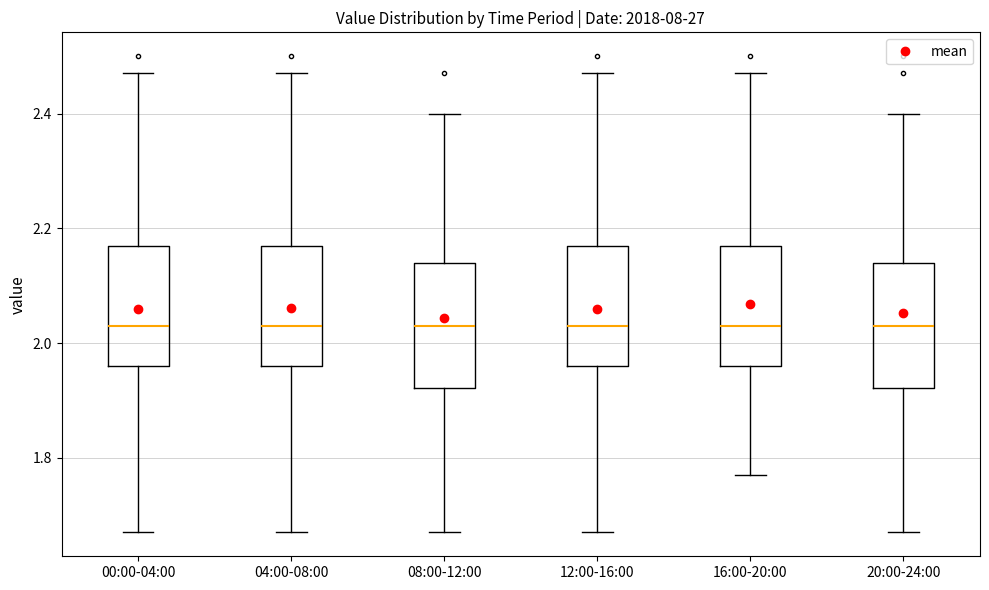

Reading left to right, transcribe this box plot: for each box, give where its median line is, the range the box spans, and where its two whiskers end, as read against the y-axis. The values are not printed on the chart, so give them approximately, as read against the axis.

00:00-04:00: median 2.04, box 1.96 to 2.18, whiskers 1.68 to 2.48
04:00-08:00: median 2.04, box 1.96 to 2.18, whiskers 1.68 to 2.48
08:00-12:00: median 2.04, box 1.92 to 2.14, whiskers 1.68 to 2.40
12:00-16:00: median 2.04, box 1.96 to 2.18, whiskers 1.68 to 2.48
16:00-20:00: median 2.04, box 1.96 to 2.18, whiskers 1.78 to 2.48
20:00-24:00: median 2.04, box 1.92 to 2.14, whiskers 1.68 to 2.40